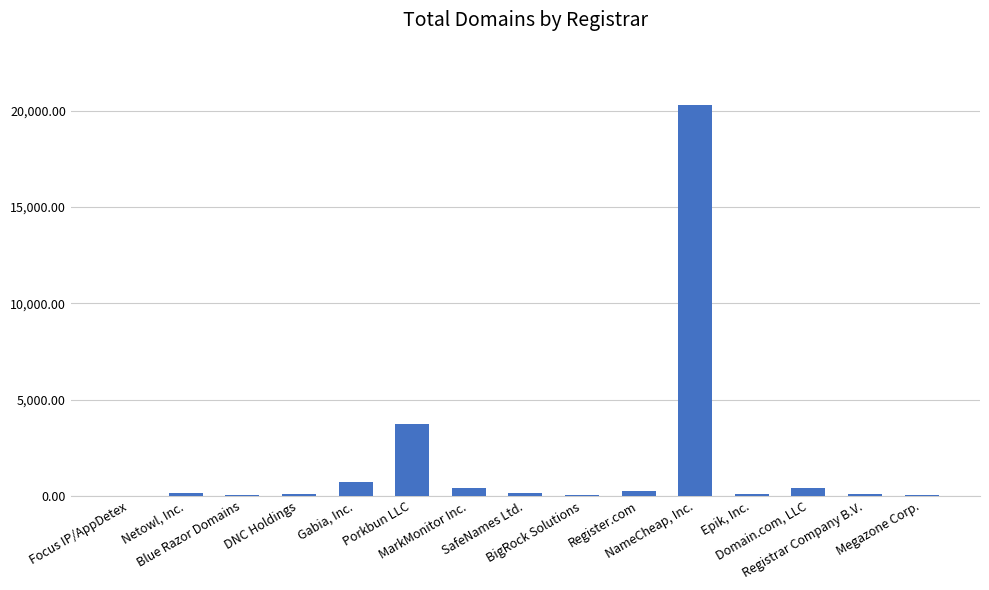

What is the sum of all values?

26465